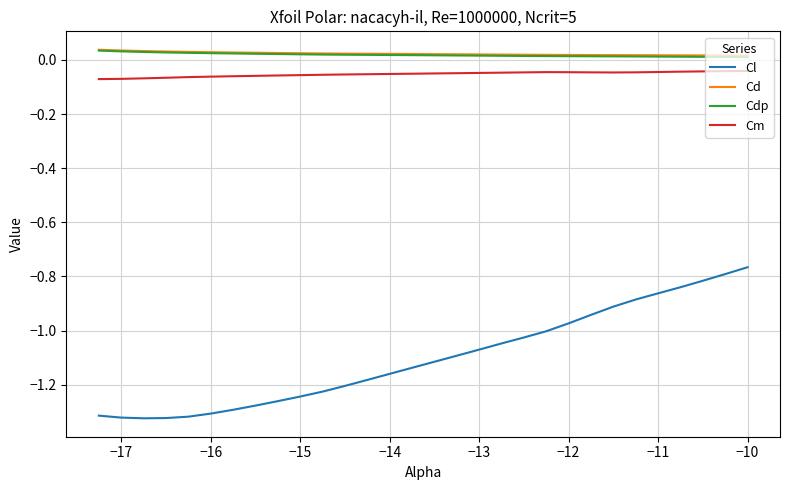

True or false: Cl and Cm intersect in this chart.

False